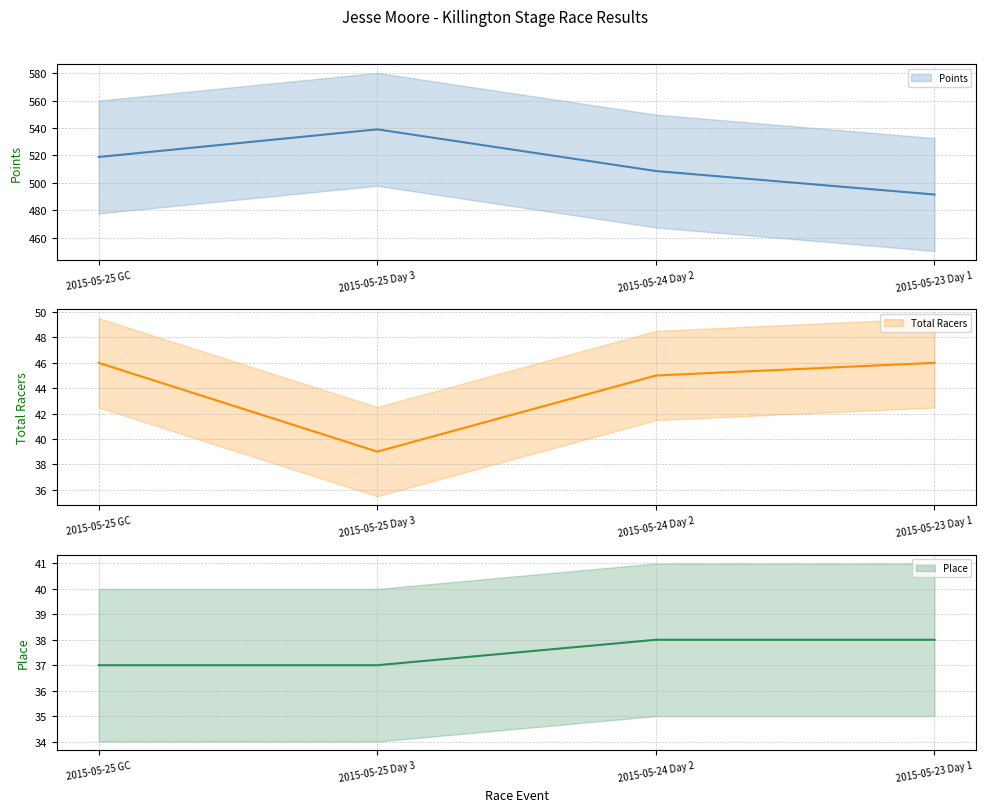

Is the value of Points at 2015-05-25 Day 3 greater than the value of Total Racers at 2015-05-25 Day 3?

Yes